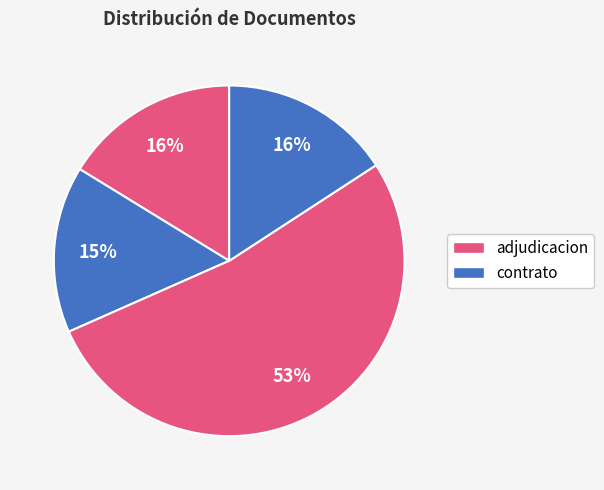

How many slices are in this pie chart?

4